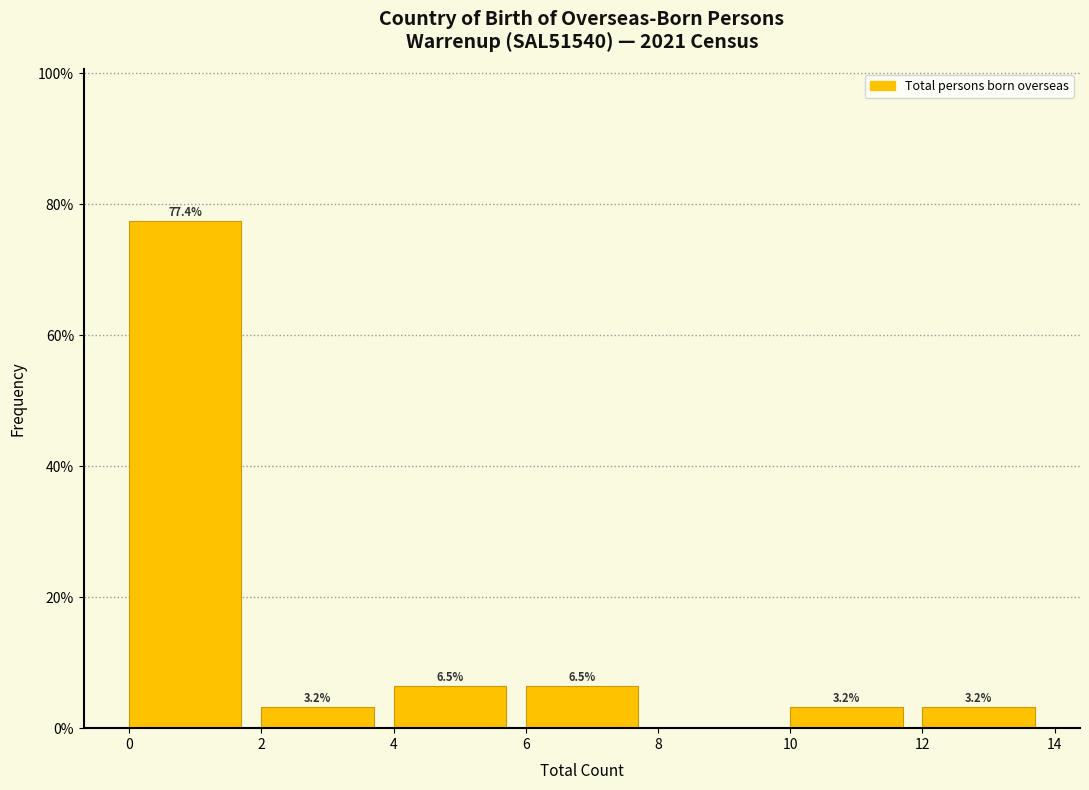

Over which range of the x-axis is the bar tallest?

0 to 2